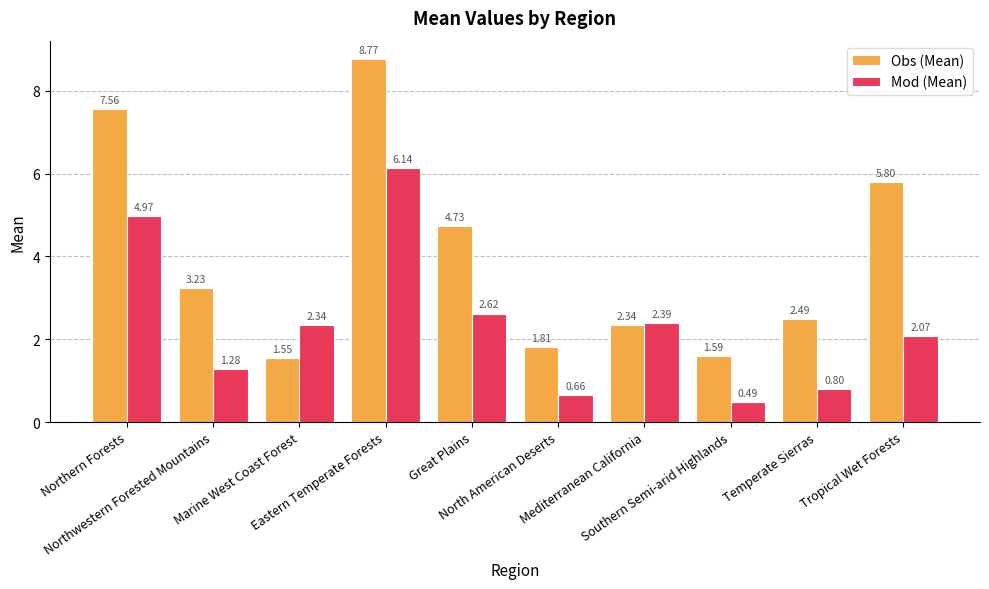

At how many categories does at least one series exceed 4?

4